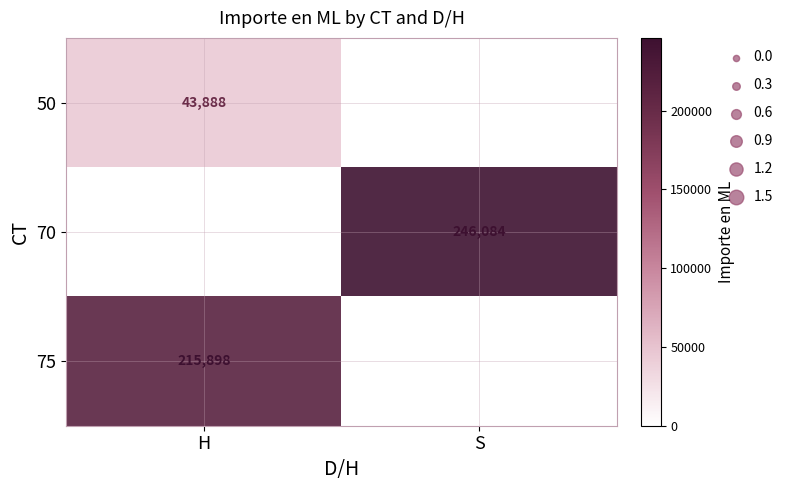

The 75 series shows 215898 at H. True or false?

True